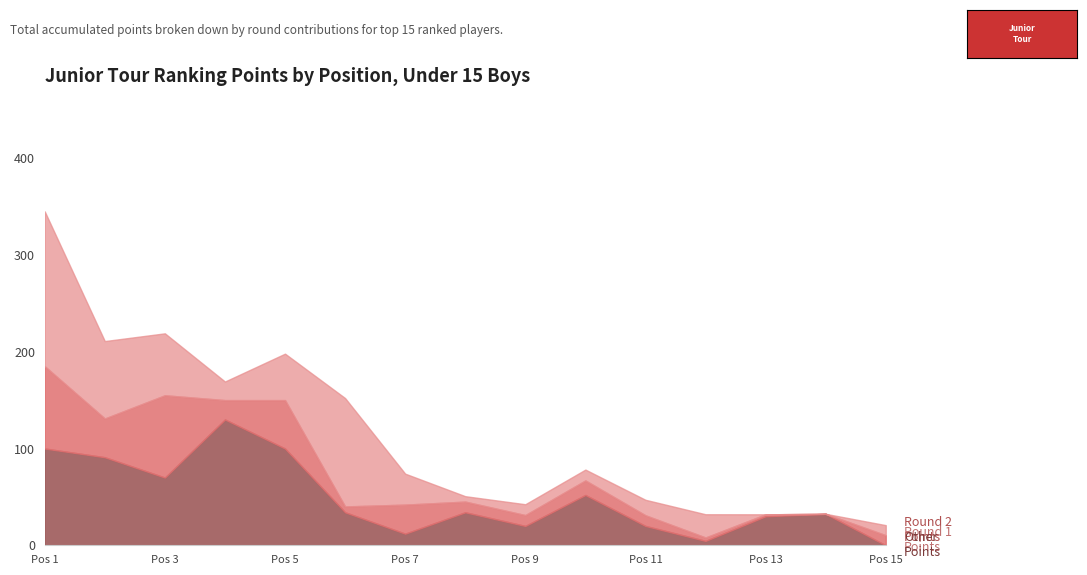

What is the highest value of the Total Points series?

627.0